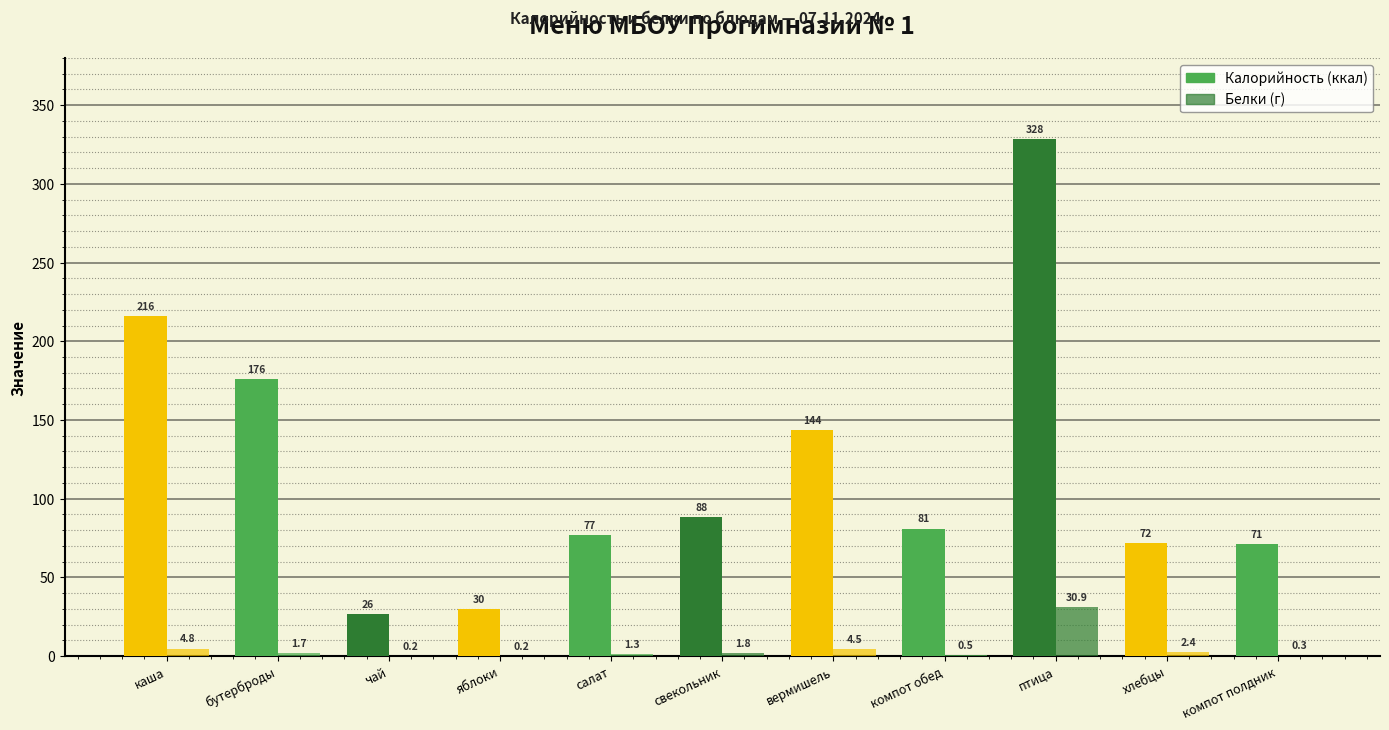

How many distinct data groups are displayed?

2